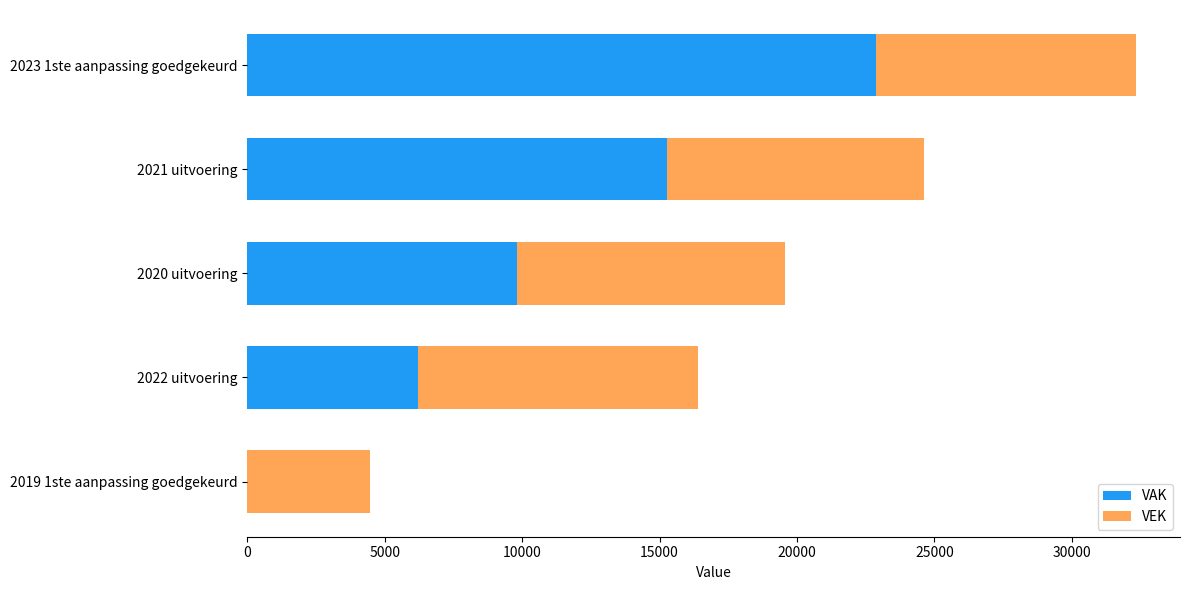

What is the total value across all series at 2022 uitvoering?

16388